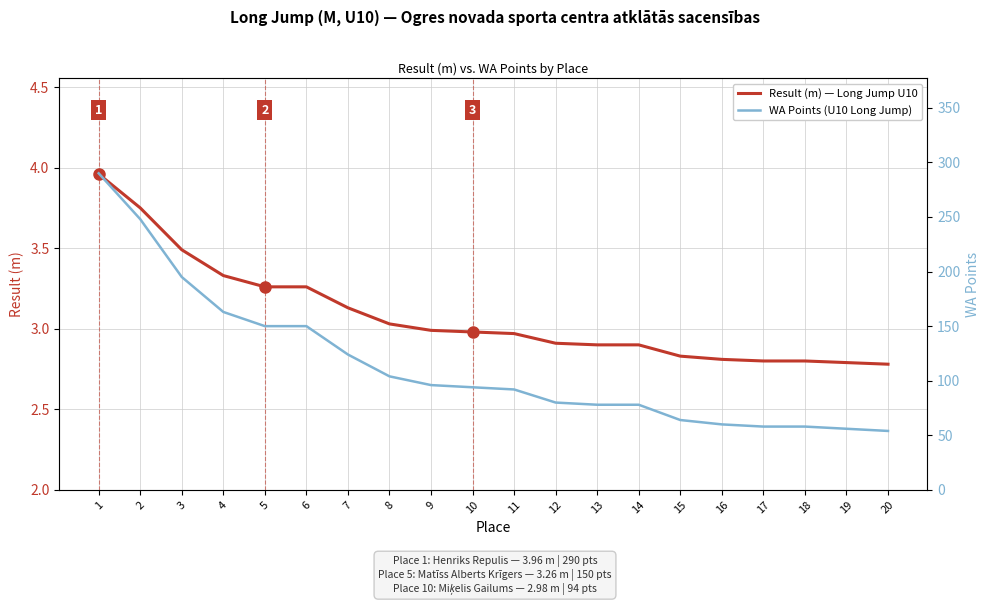

What is the difference between the second highest and second lowest values in the Result (m) — Long Jump U10 series?

1.0